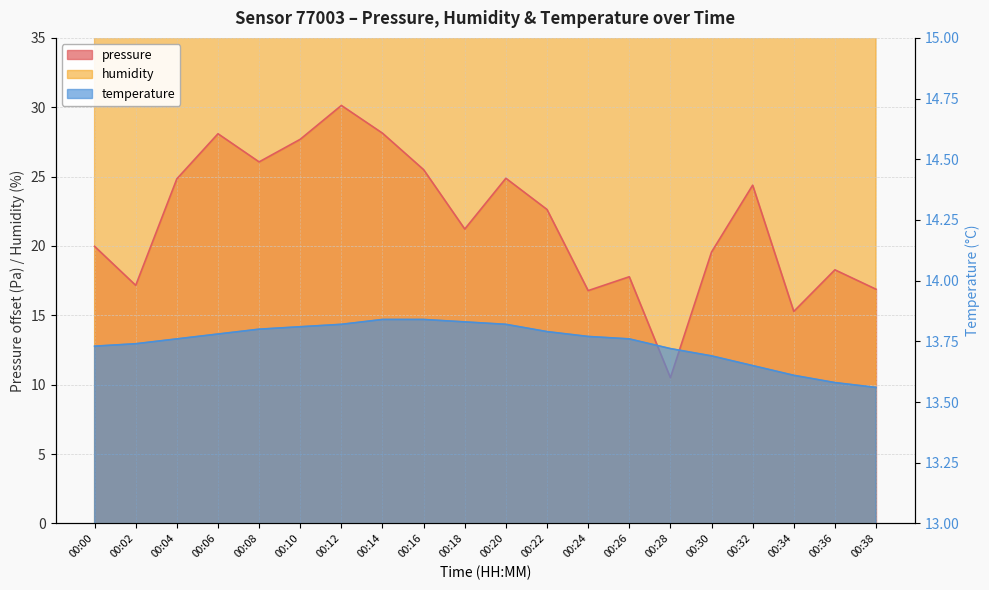

True or false: temperature has a value of 21.1 at 00:04.

False